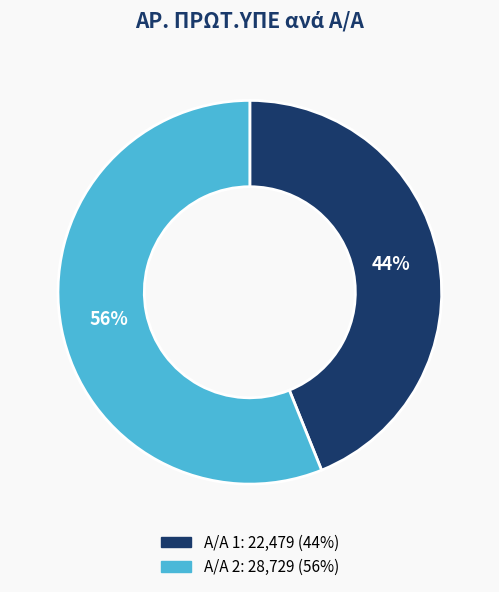

To the nearest percent, what is the average slice percentage?

50%